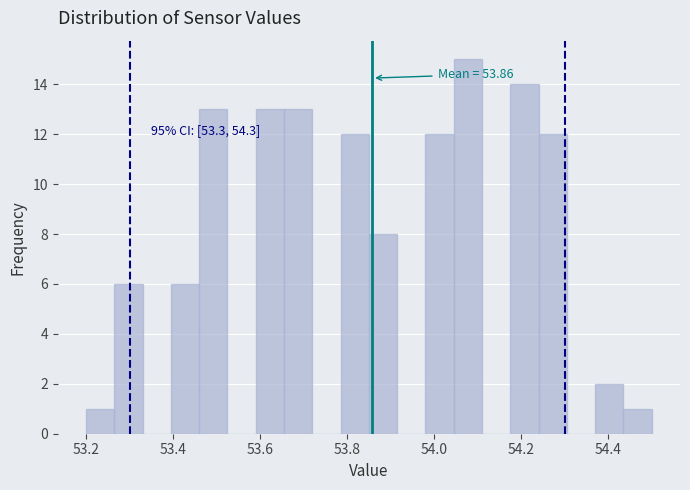

Read against the x-axis, roughly where is the centre of the tallest bar?

54.08